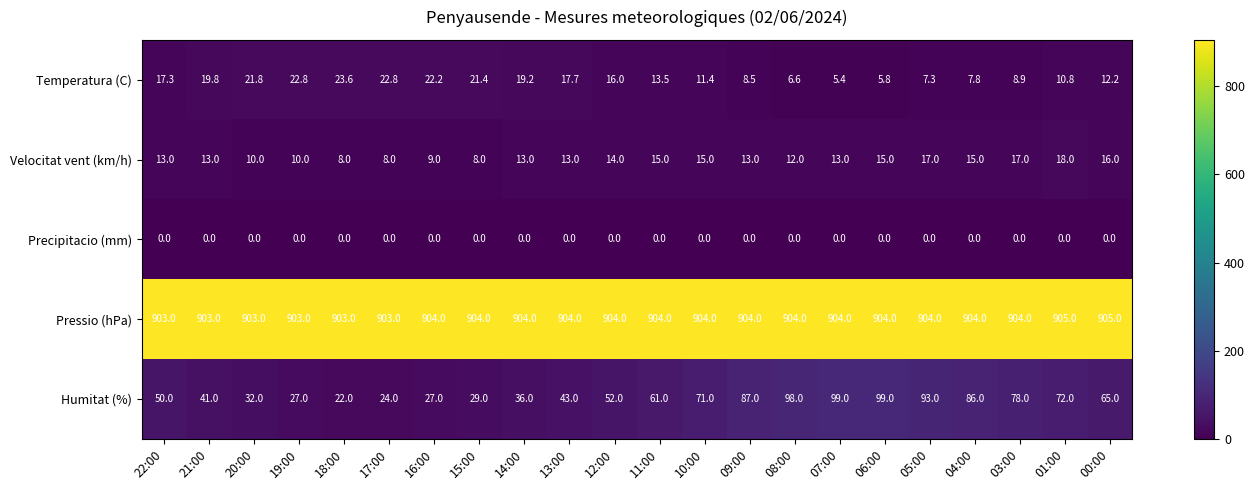

What value does the Humitat (%) series have at 22:00?

50.0